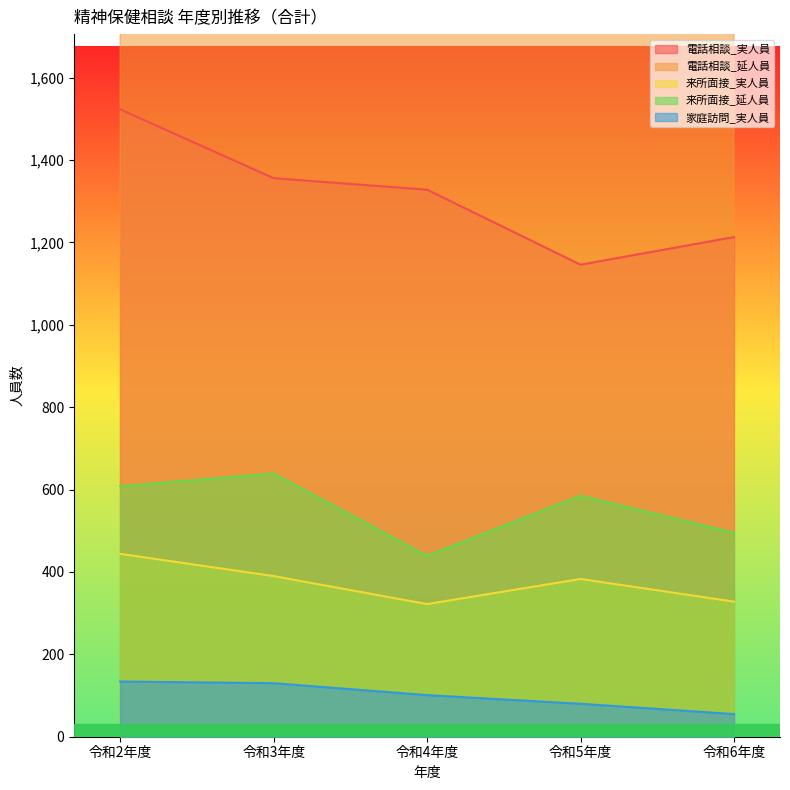

Where is 来所面接_実人員 nearest to the value 383?

令和5年度